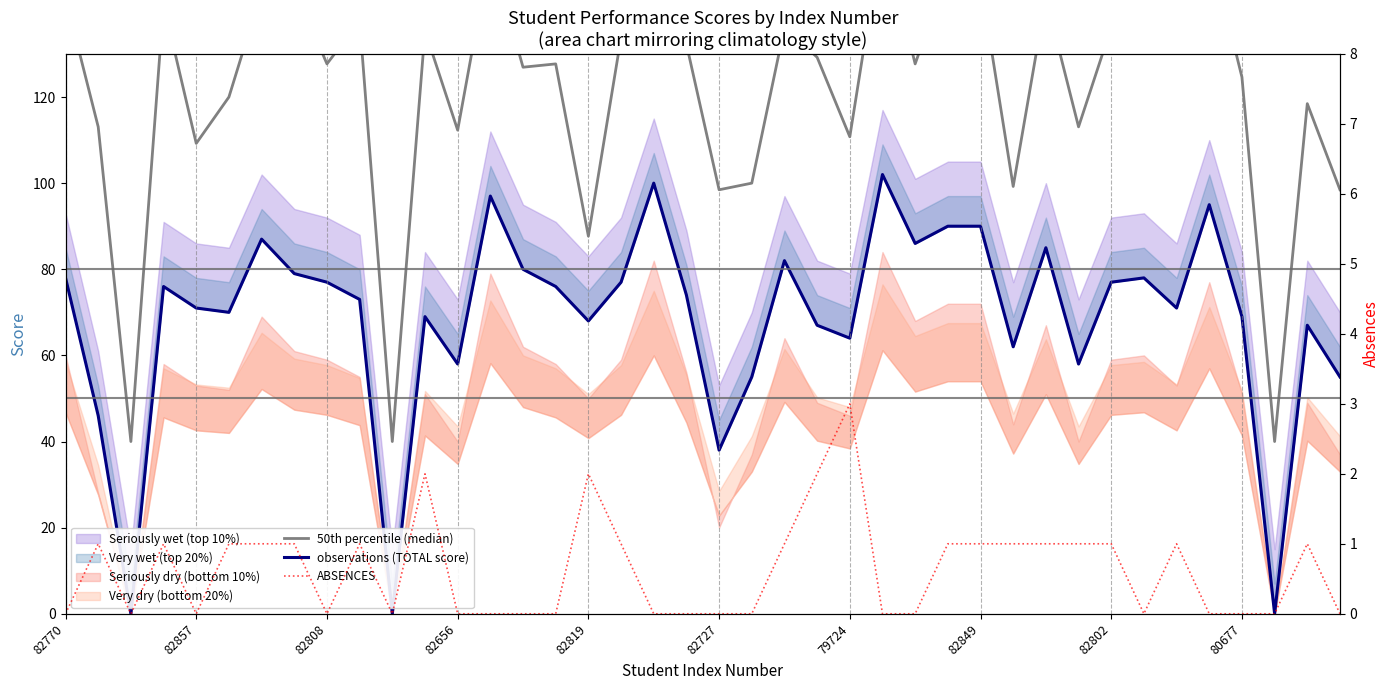

What is the spread (max minus min) of values at 82727?

98.5